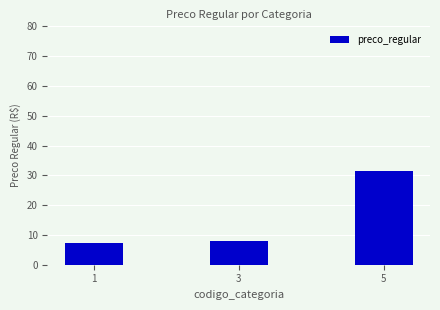

Rank the categories by value from lowest to highest.

1, 3, 5